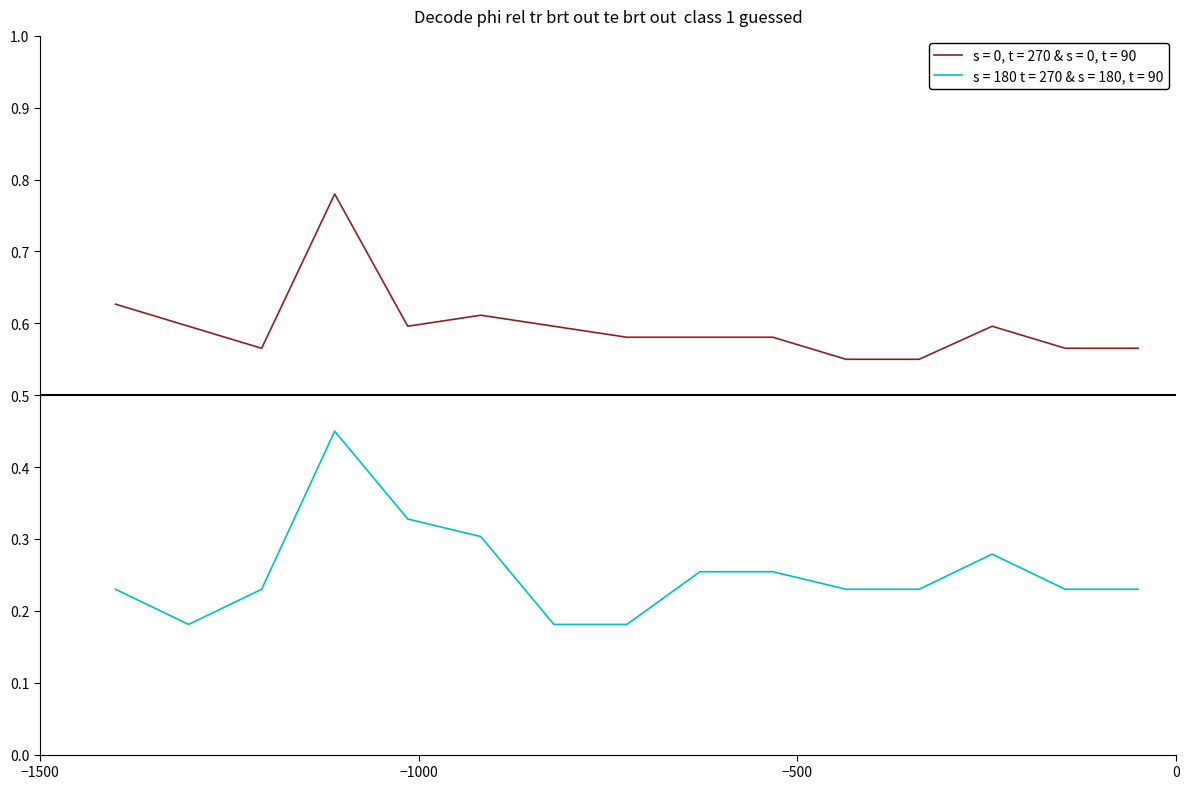

List the series in order of their peak value, highest first.

s = 0, t = 270 & s = 0, t = 90, s = 180 t = 270 & s = 180, t = 90